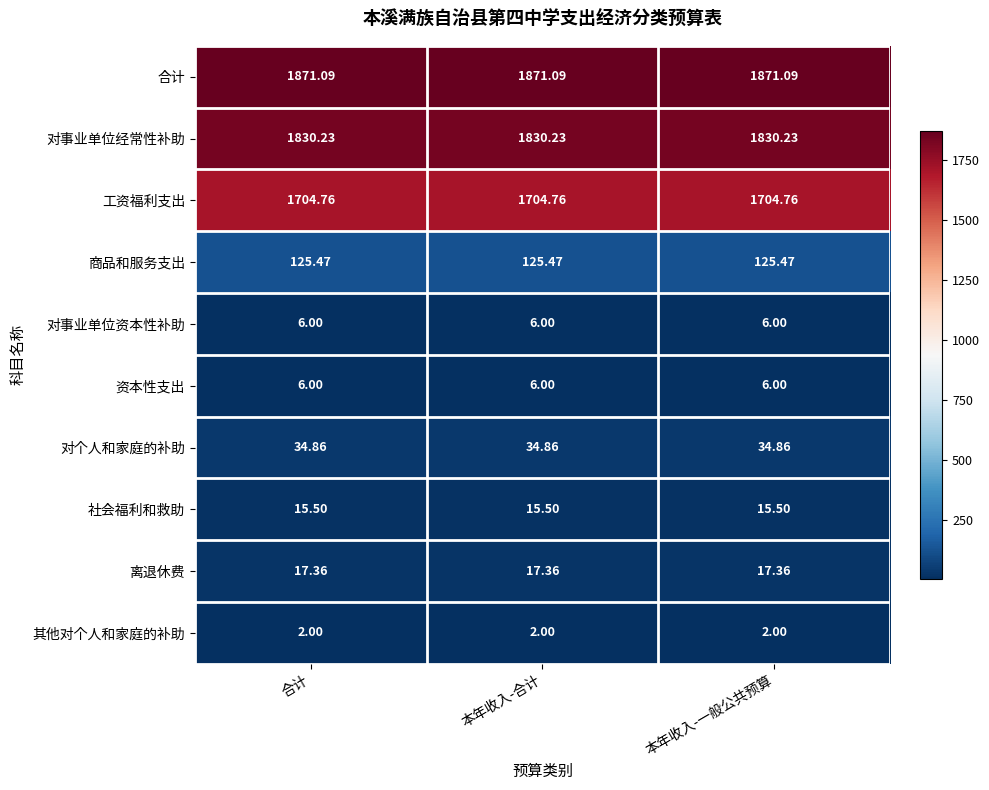

Which series has the largest total across all categories?

合计